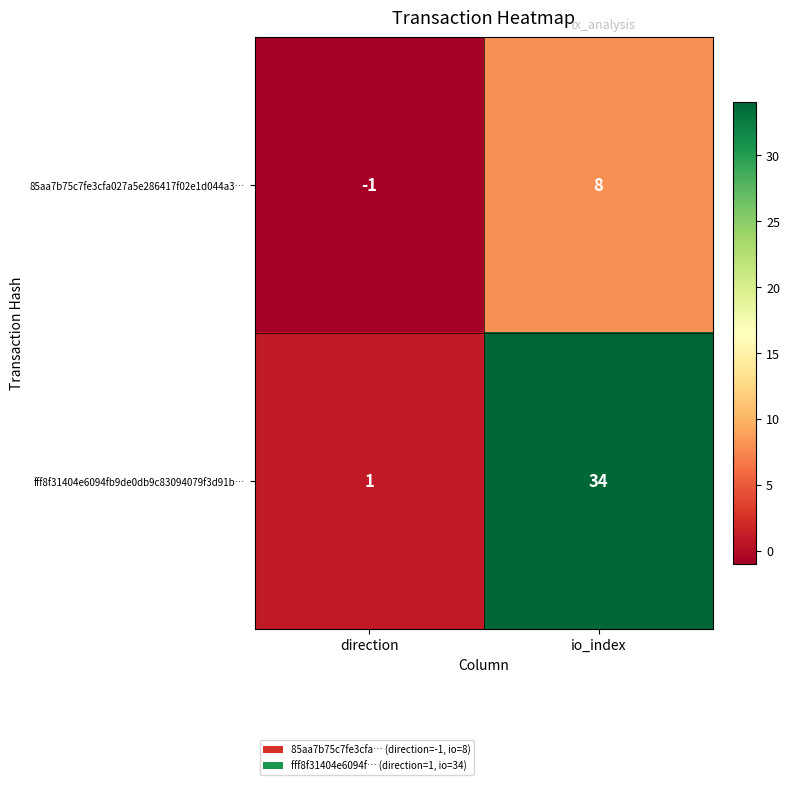

List the series in order of their peak value, lowest first.

85aa7b75c7fe3cfa027a5e286417f02e1d044a3…, fff8f31404e6094fb9de0db9c83094079f3d91b…